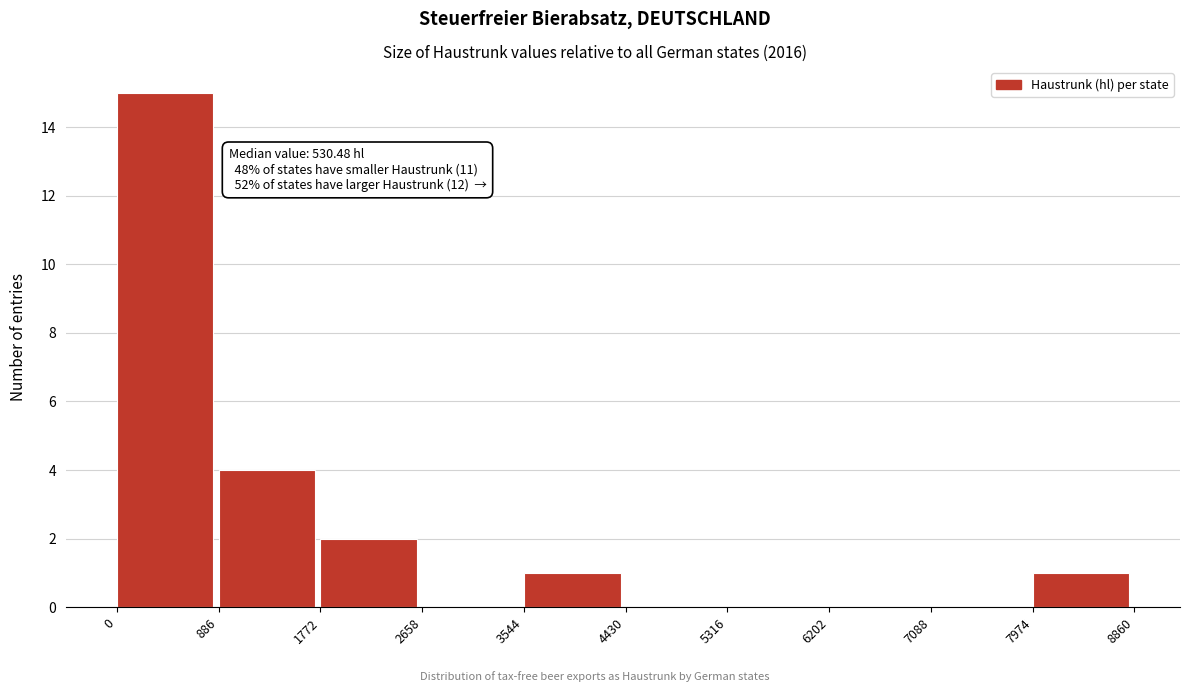

Over which range of the x-axis is the bar tallest?

0 to 886